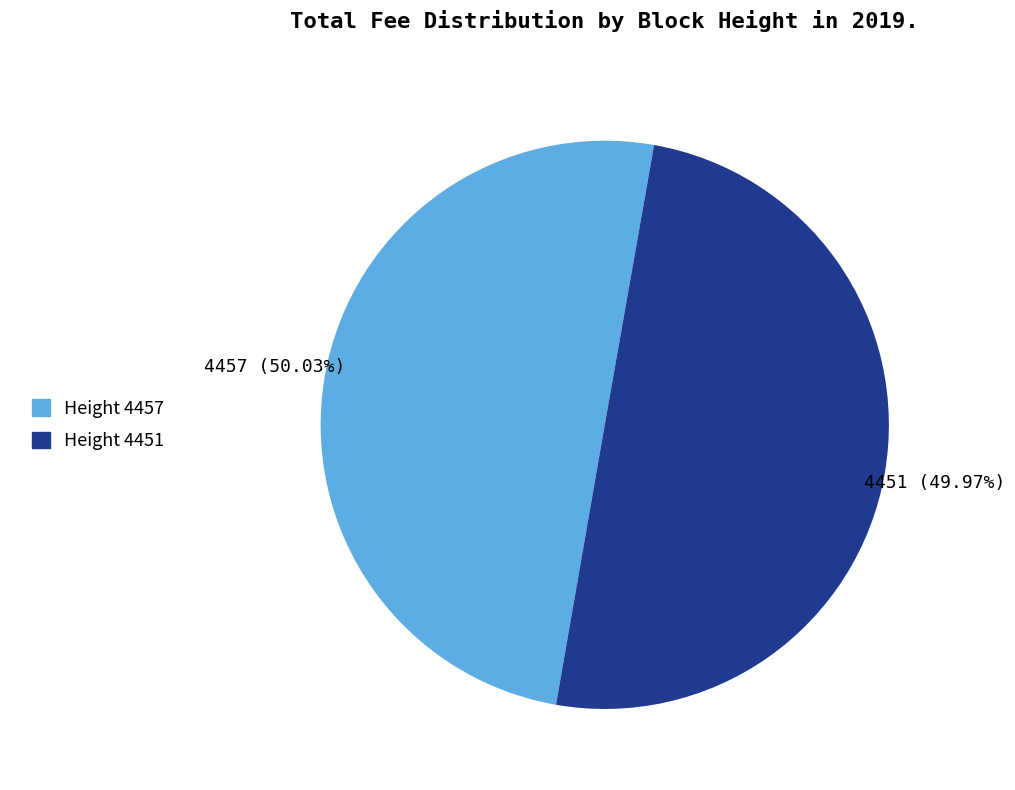

Is there a majority slice in this chart?

Yes